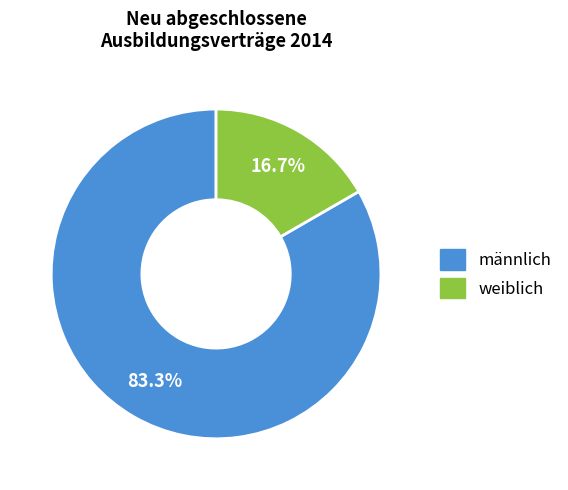

Does any single category account for the majority?

Yes